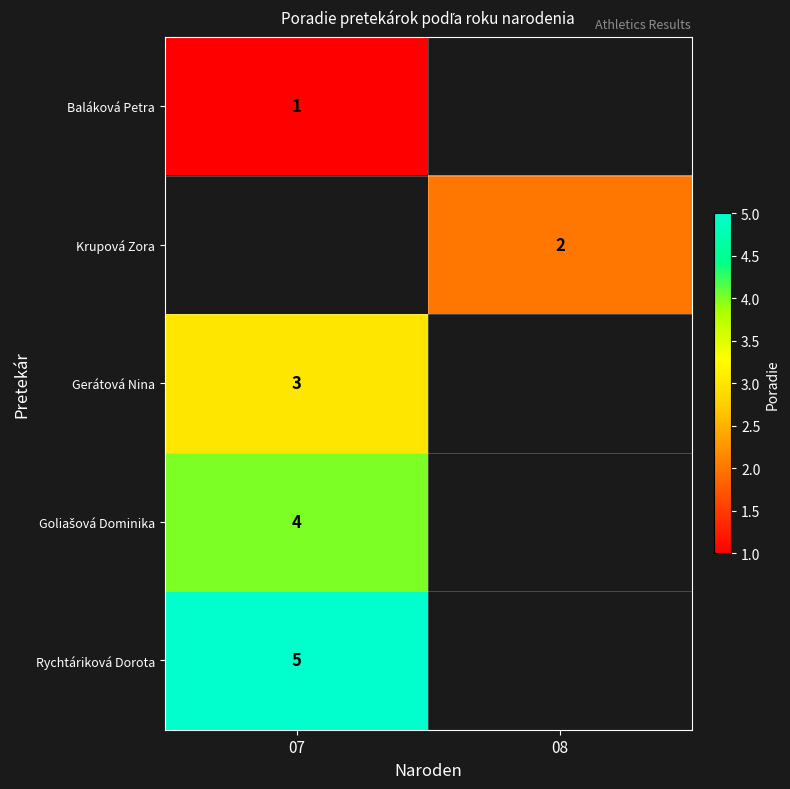

What is the approximate value of row_3 at 07?

4.0